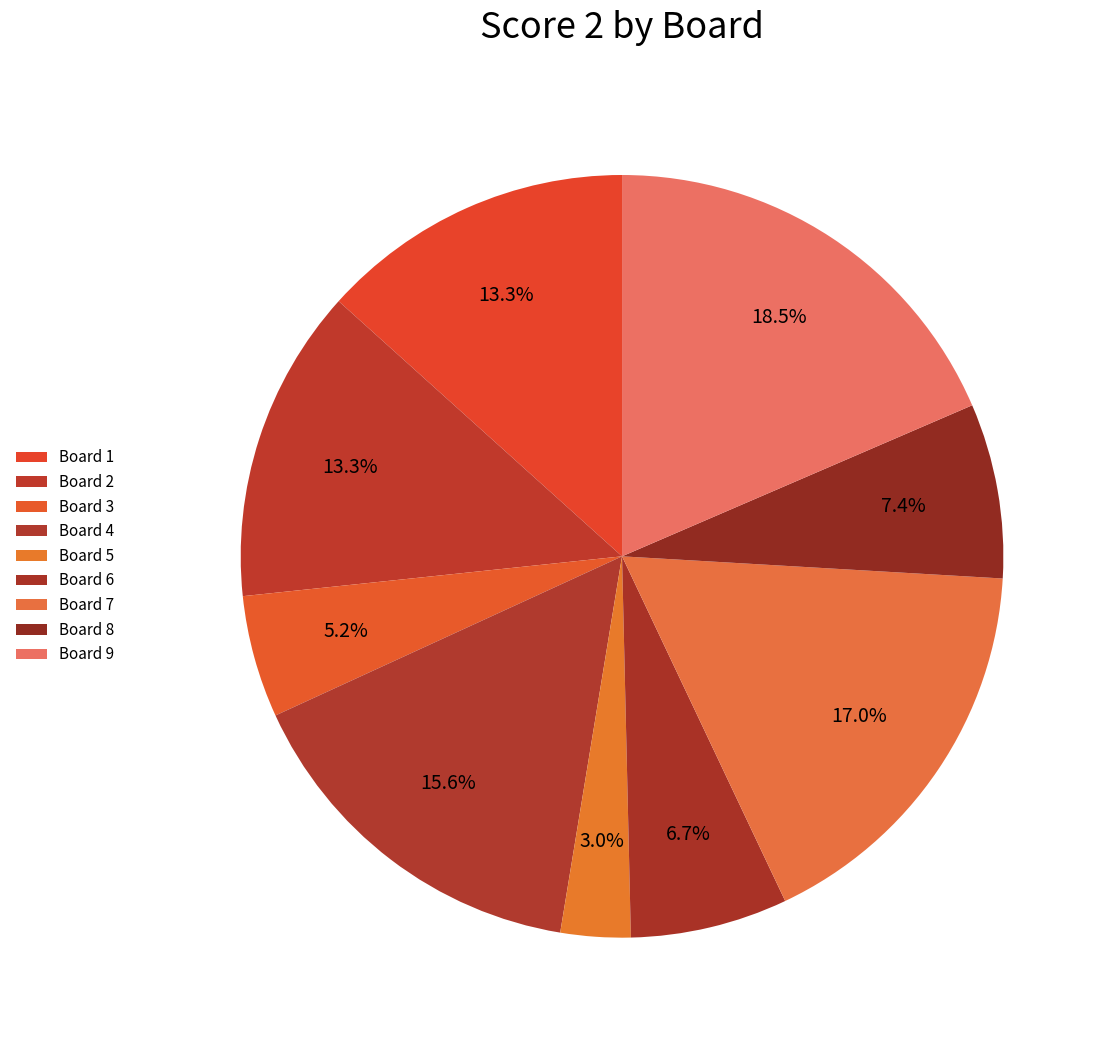

Count the number of slices in the pie.

9